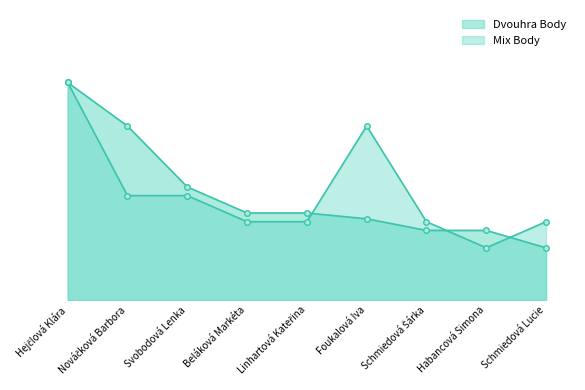

What is the label of the 6th point from the right?

Beláková Markéta